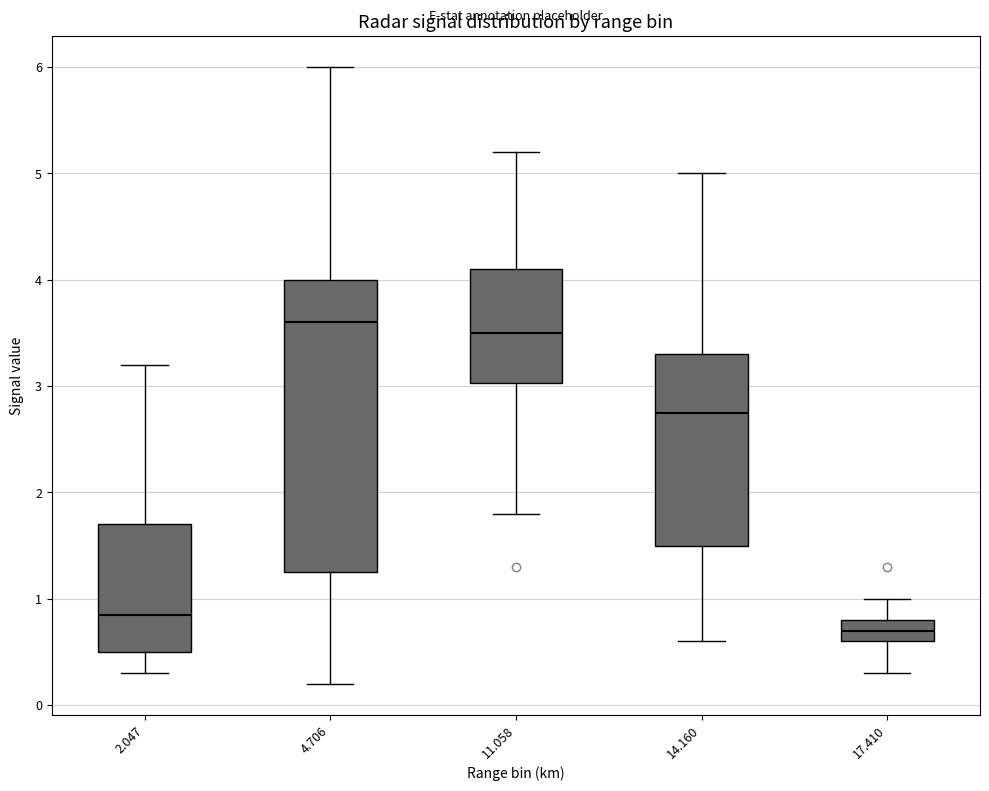

Which box has the highest median line?

4.706